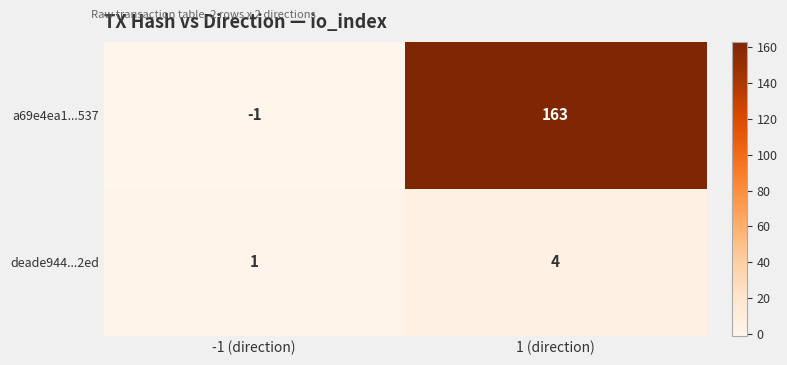

Reading left to right, list all the values displayed in this chart.

a69e4ea1...537: -1 (direction)=-1	1 (direction)=163
deade944...2ed: -1 (direction)=1	1 (direction)=4